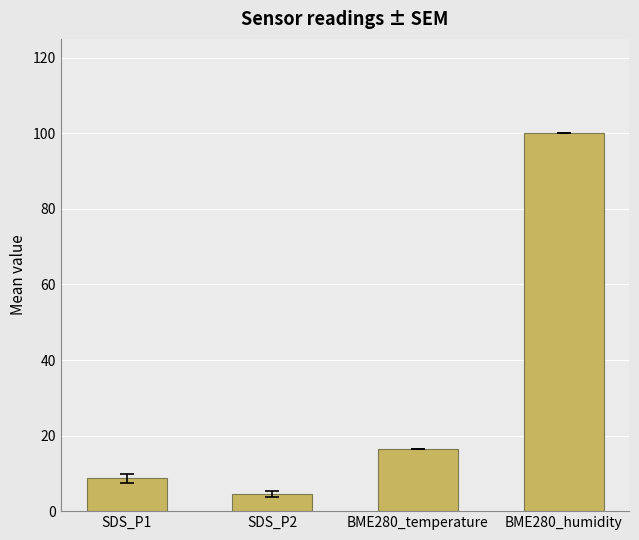

What is the greatest value displayed?

100.0